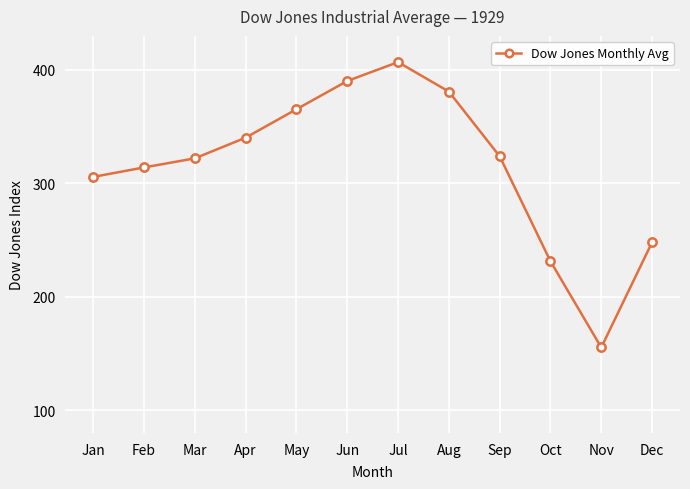

Reading left to right, extract all data points from this chart.

305.7	314.0	322.1	340.3	365.3	390.2	406.9	380.9	323.9	231.3	155.3	248.0